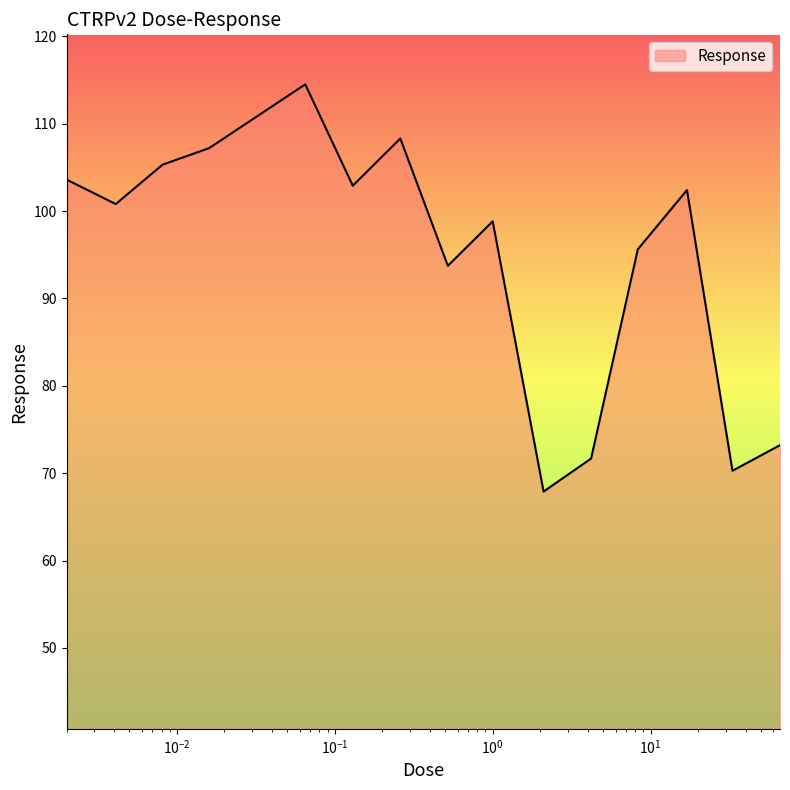

What is the smallest value displayed?

67.9